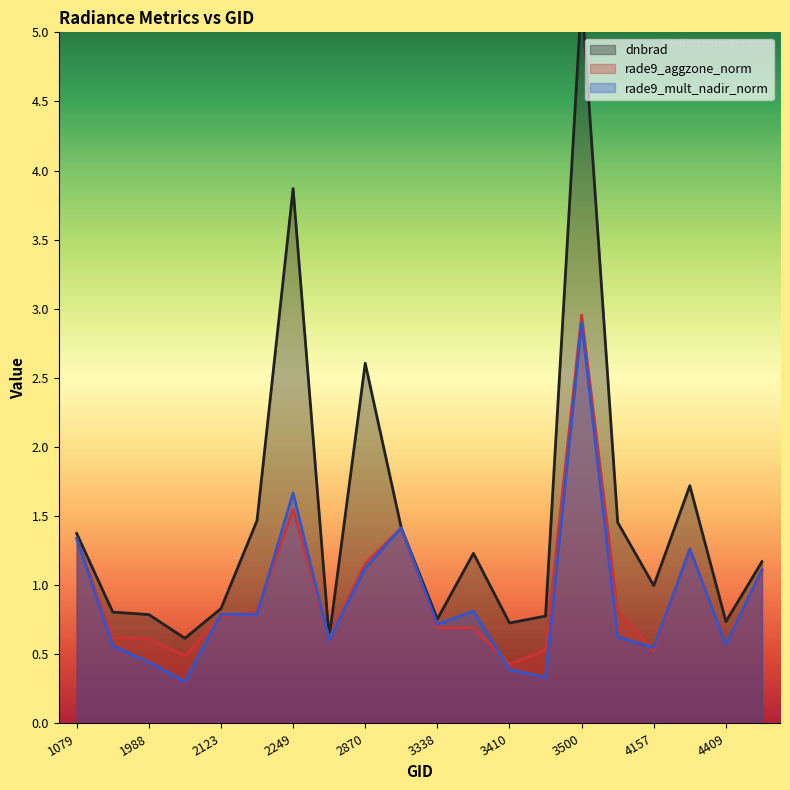

What is the sum of all rade9_mult_nadir_norm values?

18.3